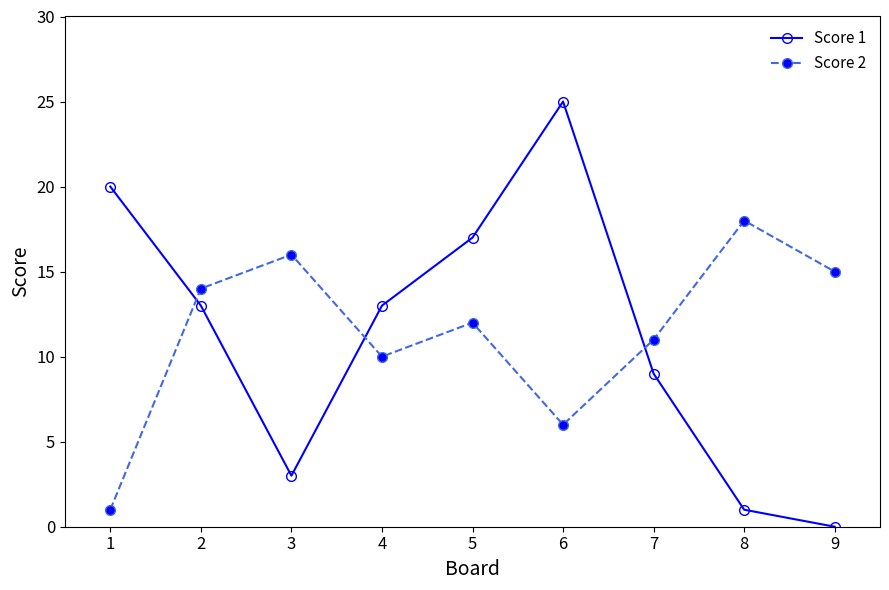

At which category is the sum across all series the highest?

6